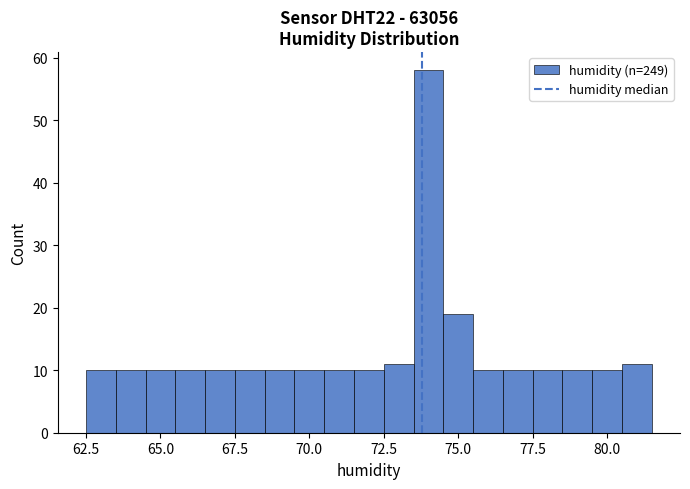

Around what value on the x-axis is the tallest bar? Give the approximate position of its centre, as read against the axis.

74.0